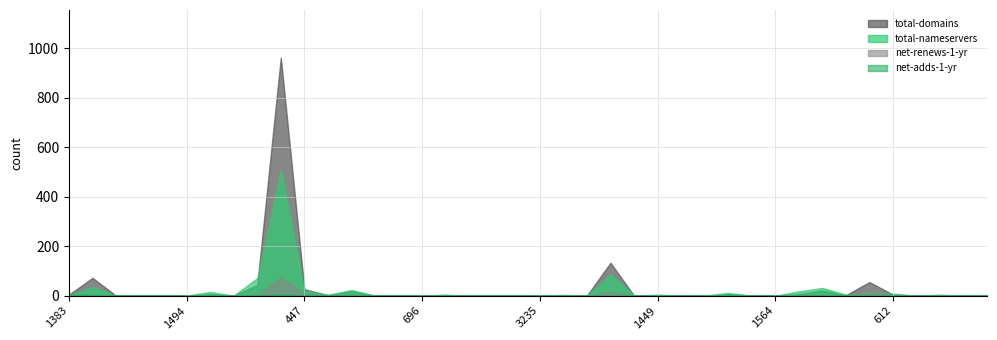

What are all the series names shown in the legend?

total-domains, total-nameservers, net-renews-1-yr, net-adds-1-yr